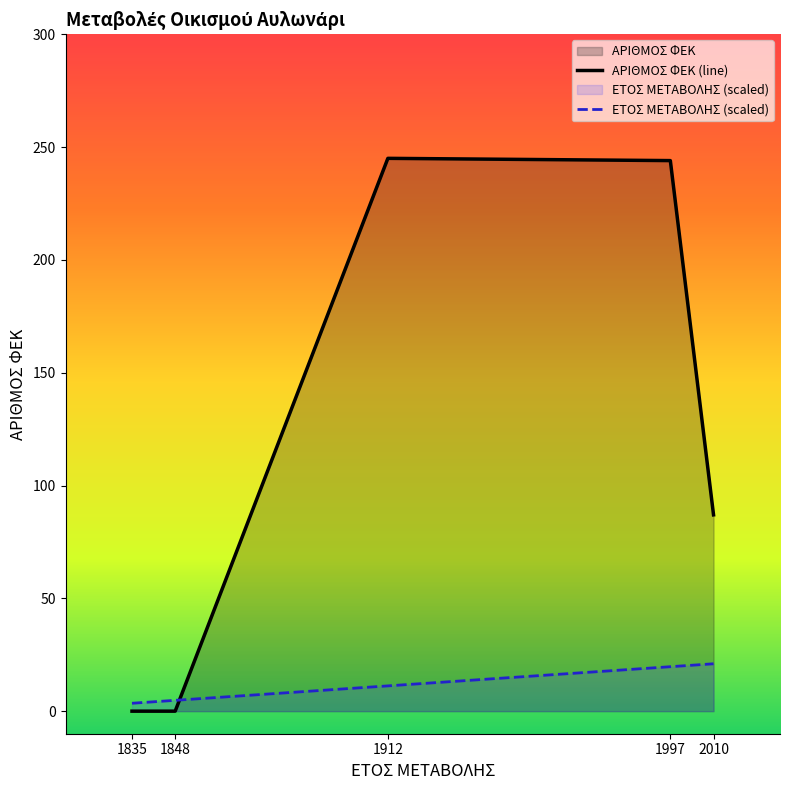

What are all the series names shown in the legend?

ΑΡΙΘΜΟΣ ΦΕΚ (line), ΕΤΟΣ ΜΕΤΑΒΟΛΗΣ (scaled)